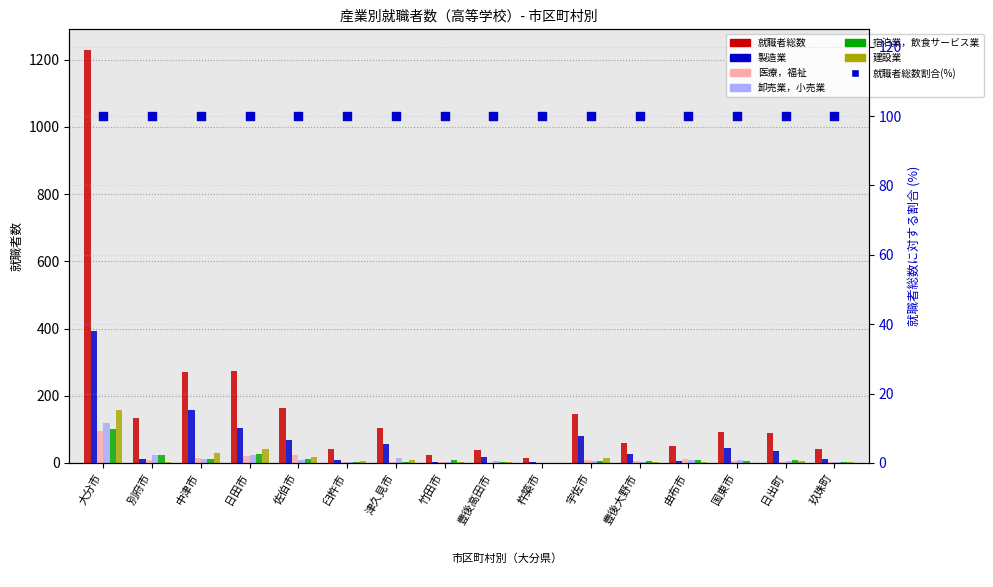

Which series has the largest Y range (max minus min)?

就職者総数